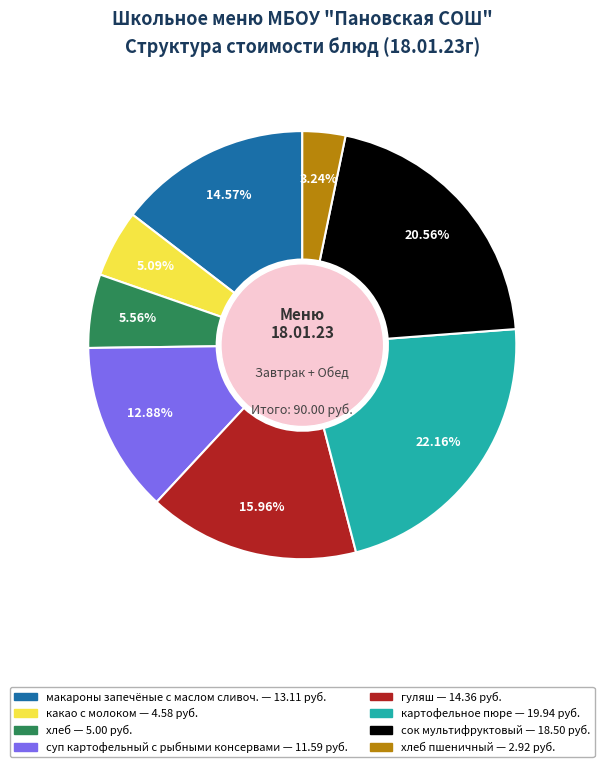

Is there a majority slice in this chart?

No